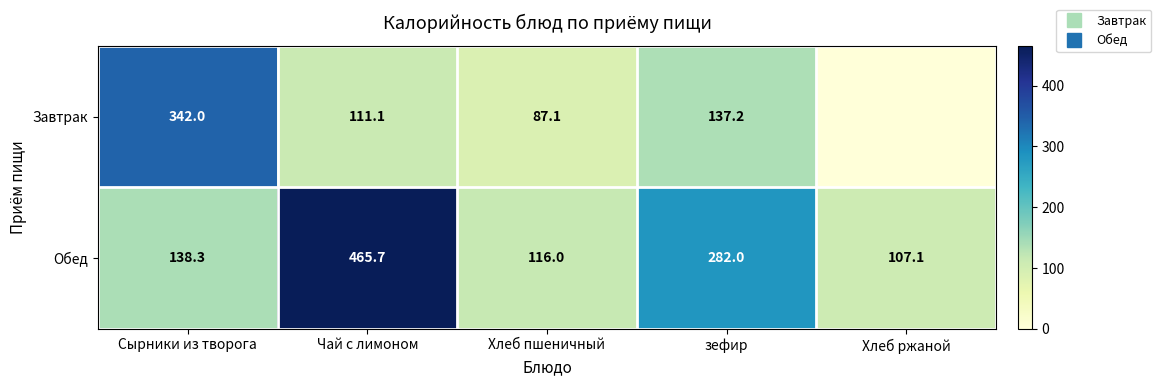

List the labels in order of Завтрак value, smallest first.

Хлеб ржаной, Хлеб пшеничный, Чай с лимоном, зефир, Сырники из творога